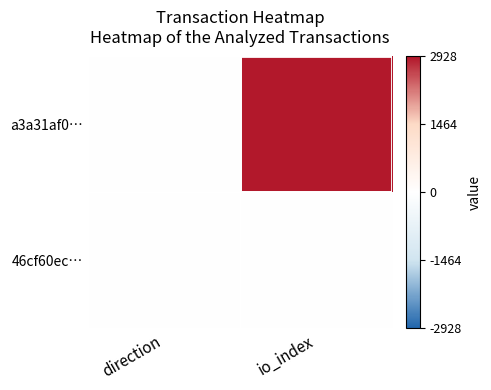

Reading right to left, list all the values displayed in this chart.

a3a31af0…: io_index=2928	direction=-1
46cf60ec…: io_index=3	direction=1